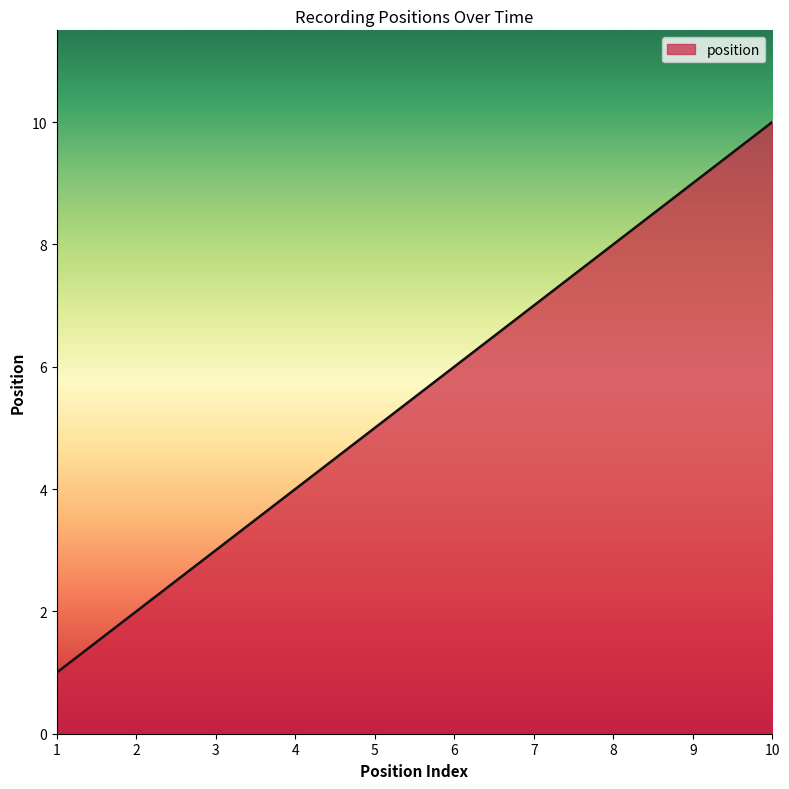

Does the chart display data point markers on the line(s)?

No